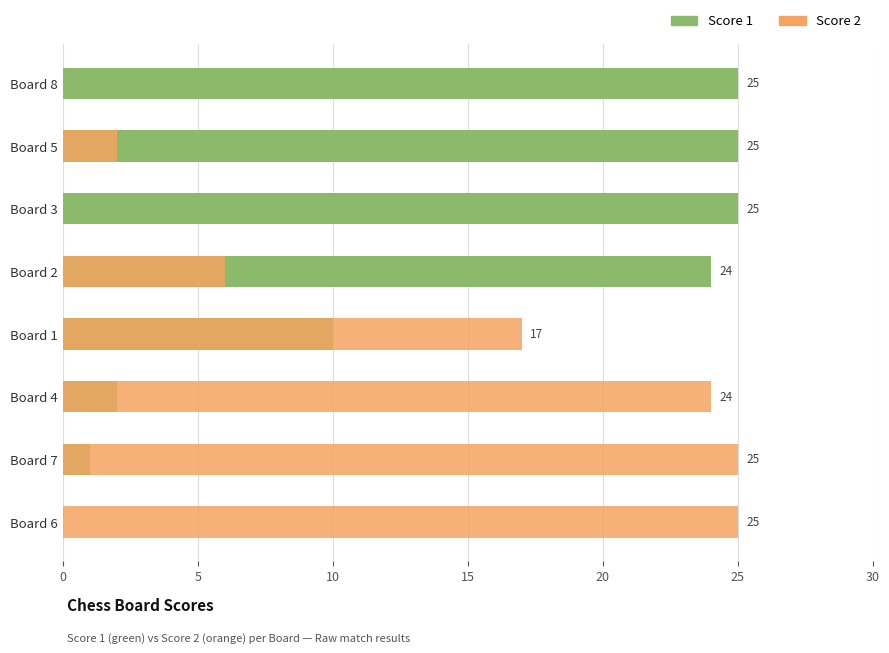

Which series changed the most between Board 6 and Board 5?

Score 1